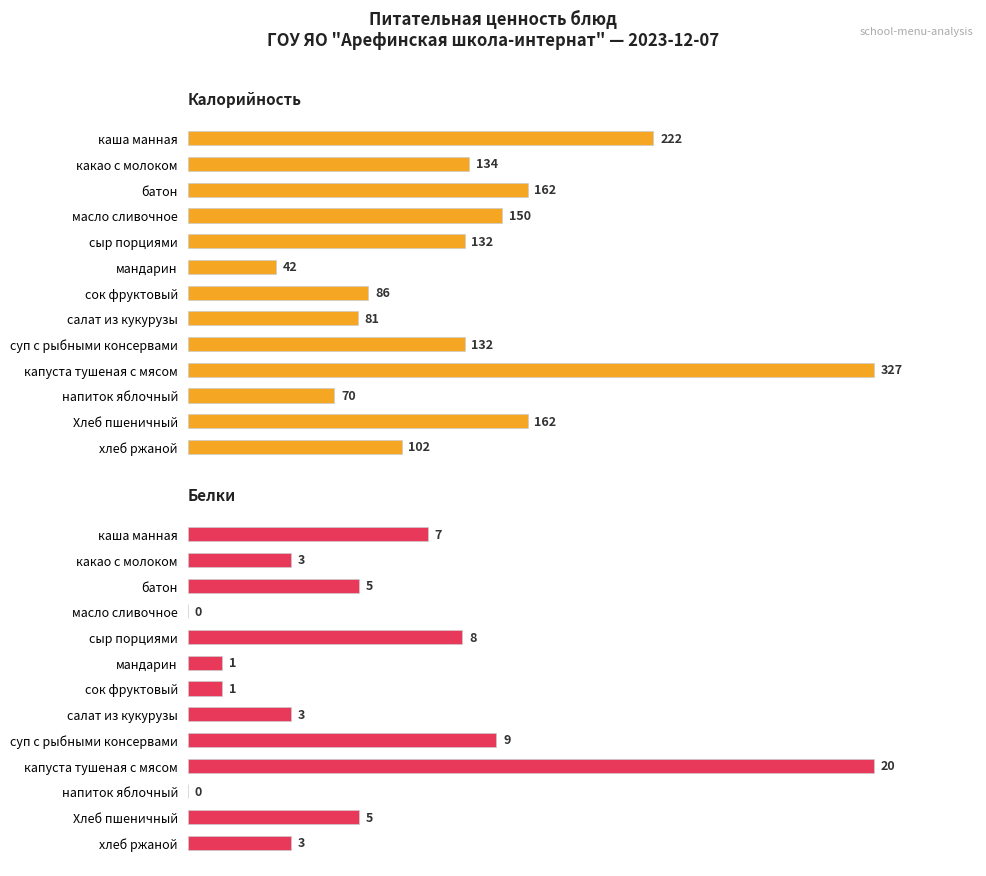

What is the highest value of the Калорийность series?

327